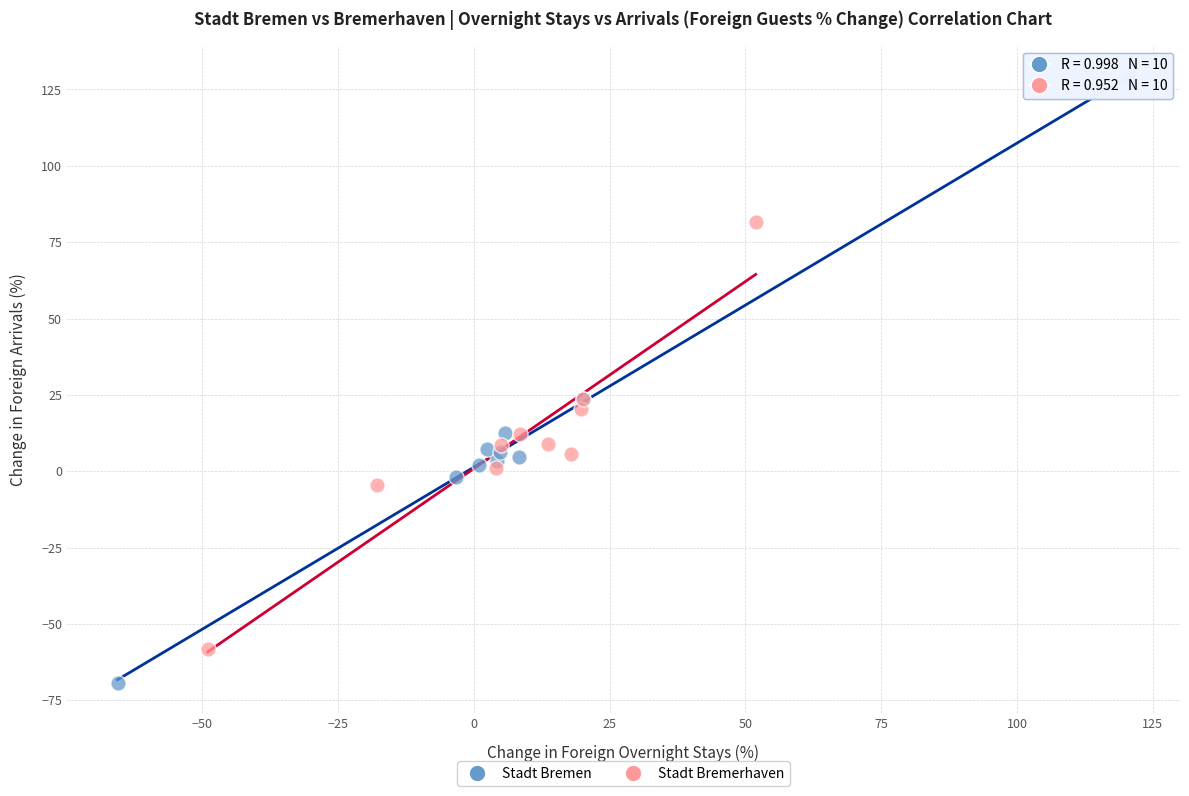

Which series has the largest Y range (max minus min)?

Stadt Bremen